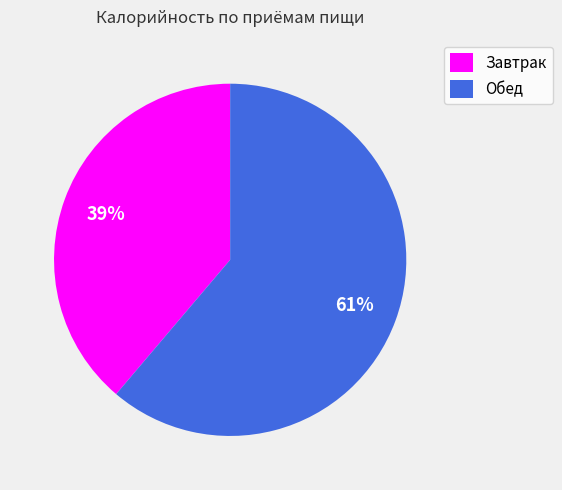

How many slices are in this pie chart?

2